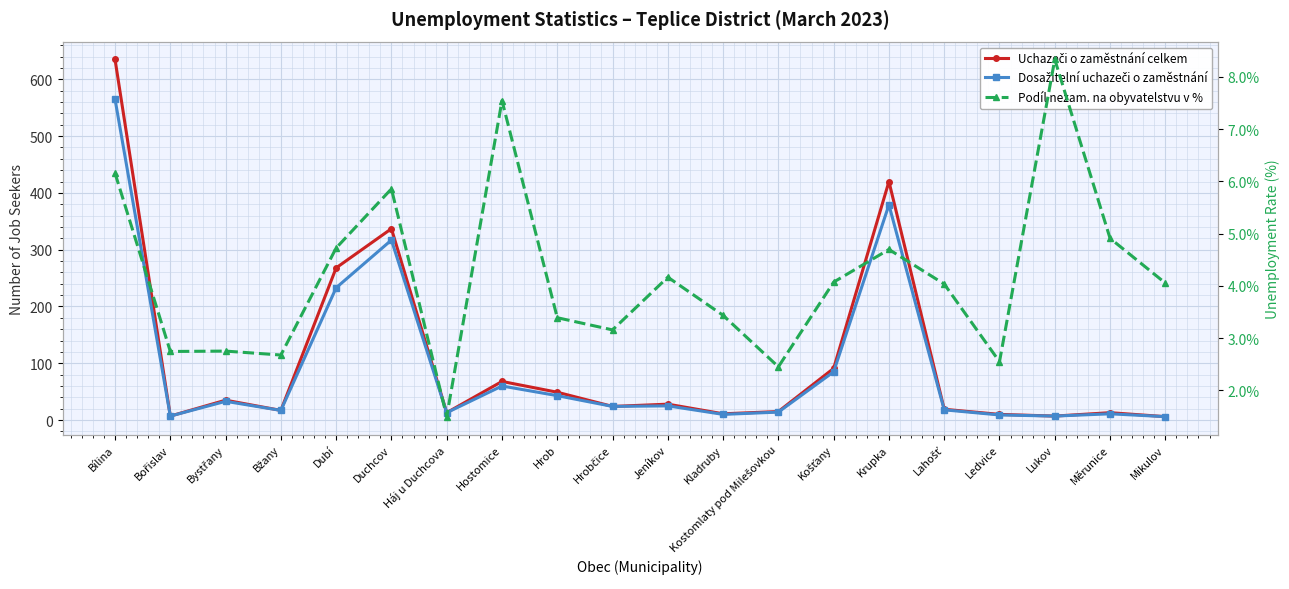

How many values in the Podíl nezam. na obyvatelstvu v % series are below 4?

9